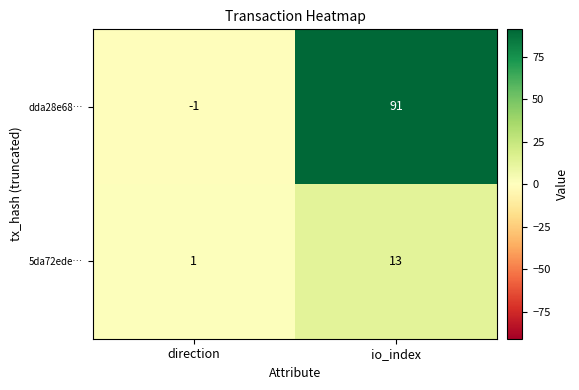

Which label corresponds to the largest value in the chart?

io_index